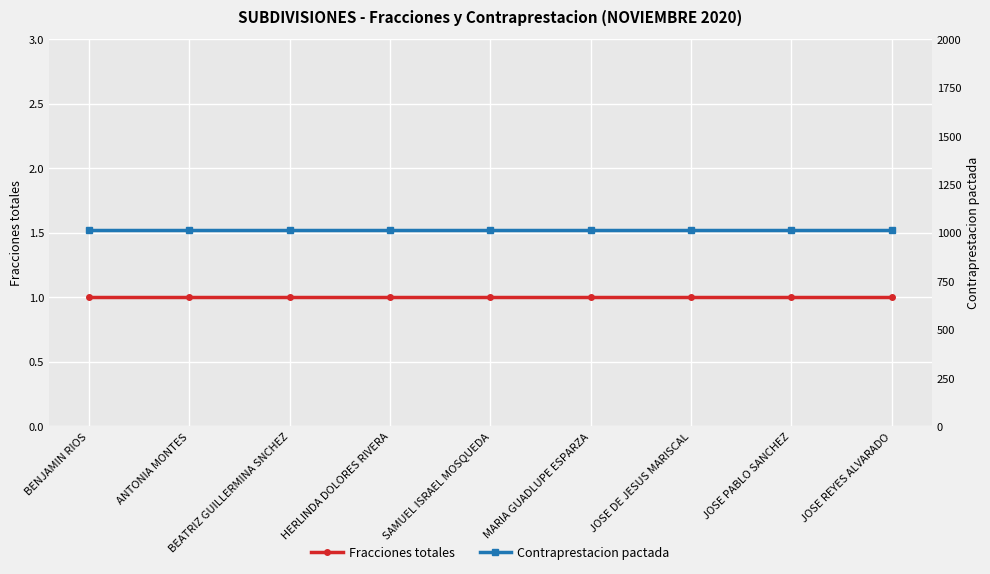

What is the minimum value shown in the chart?

1